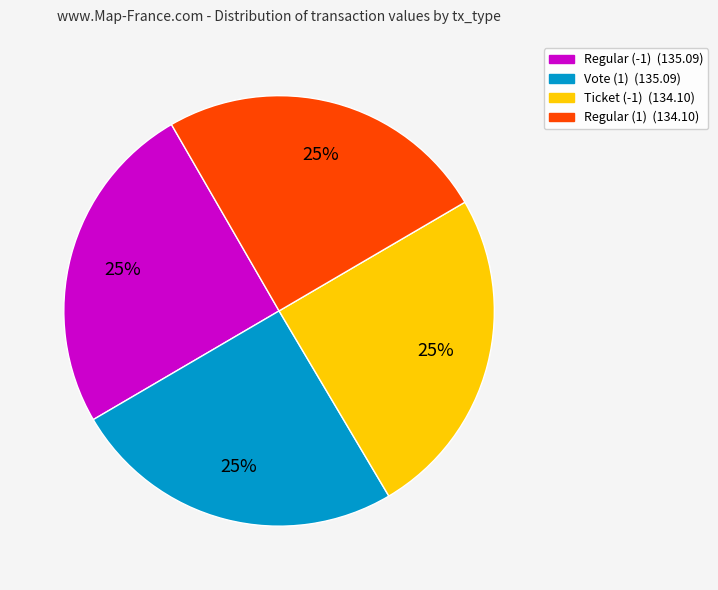

How many slices are in this pie chart?

4